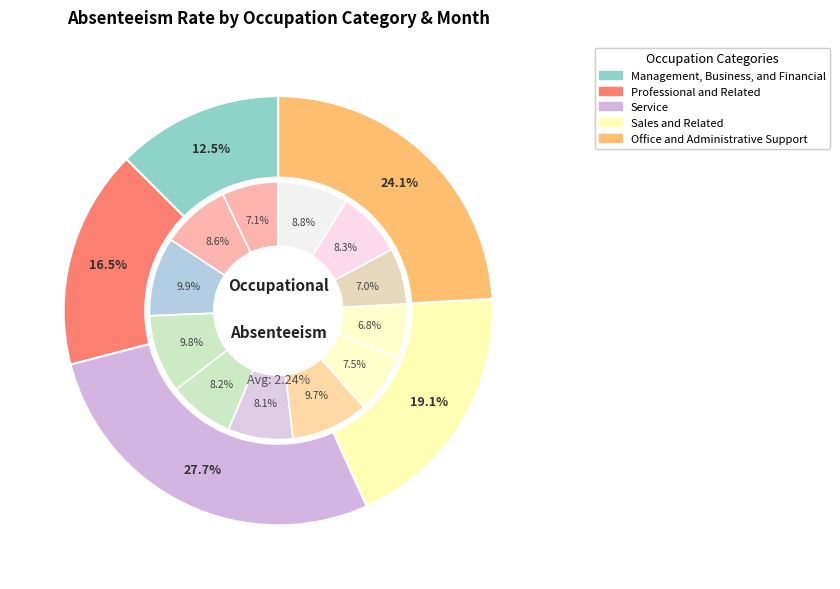

Which series changed the most between Oct and Aug?

Office and Administrative Support